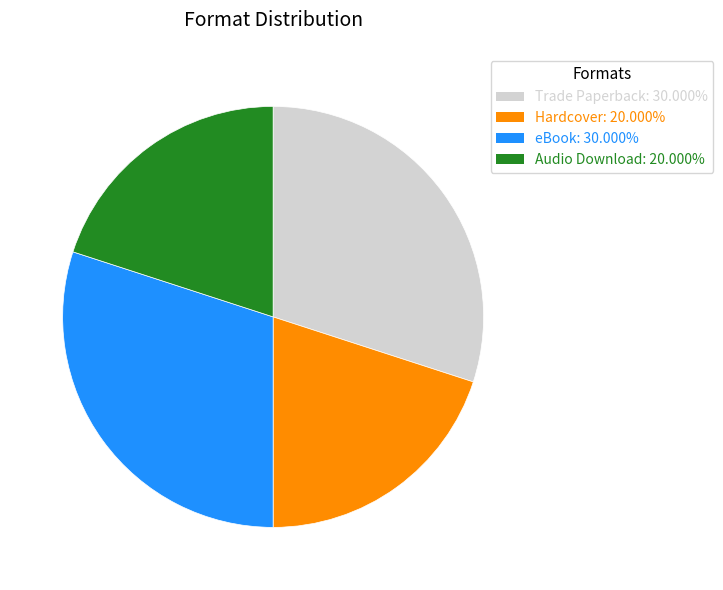

Approximately how many times larger is the value at Audio Download compared to eBook?

0.7